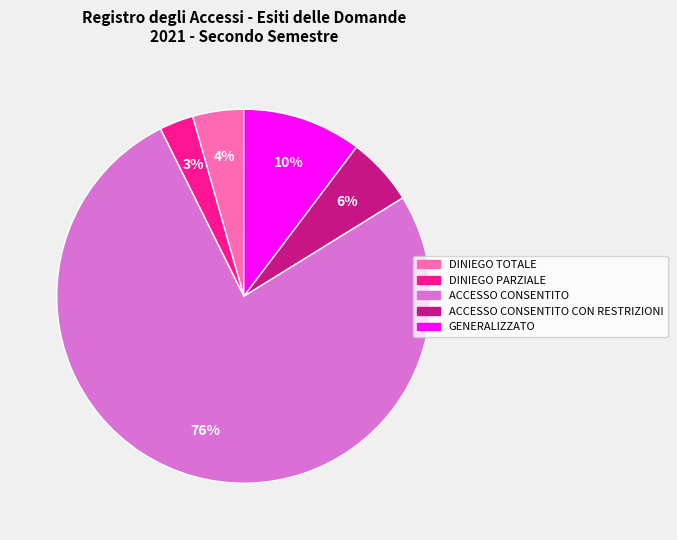

Is there a majority slice in this chart?

Yes